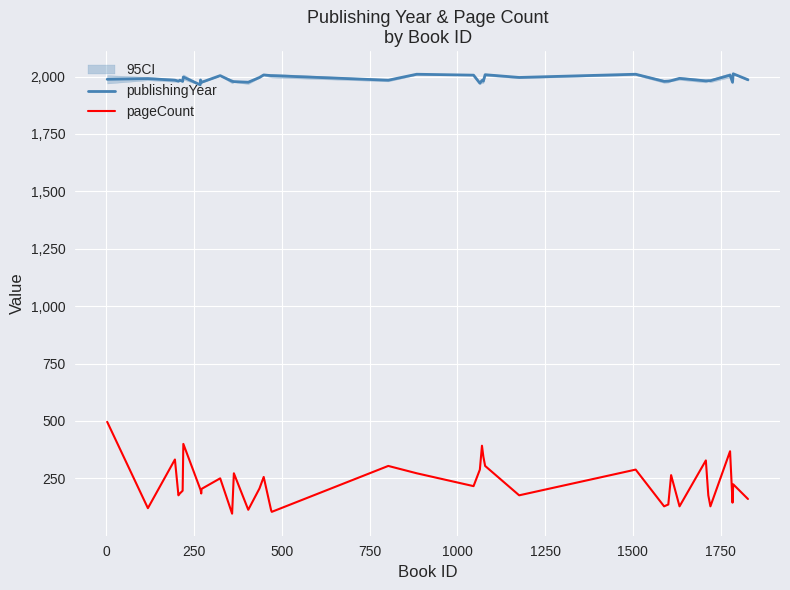

What is the highest value of the publishingYear series?

2012